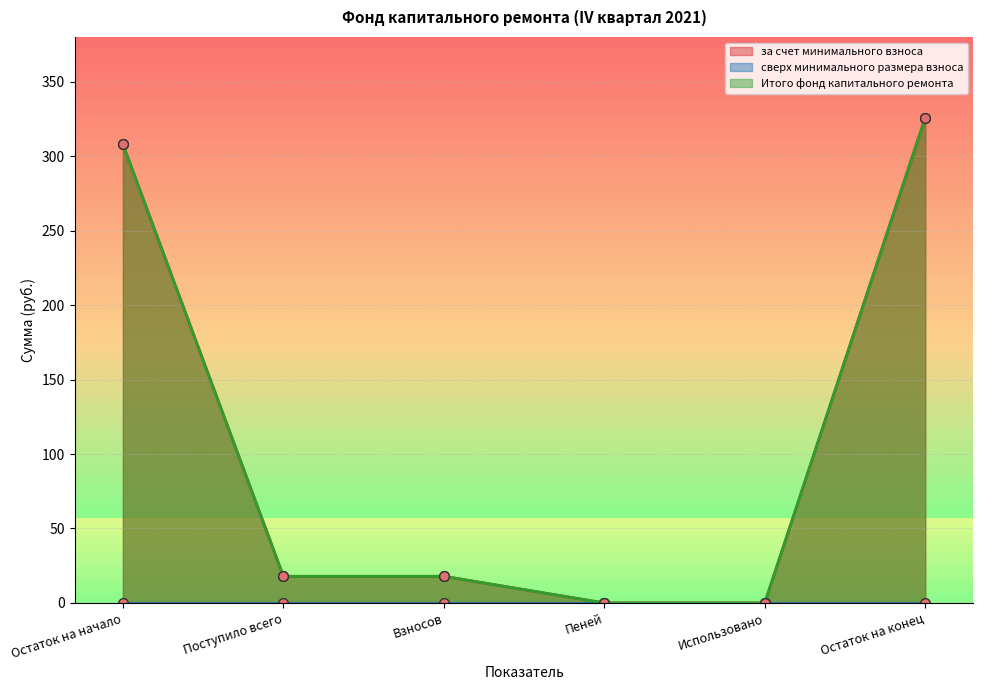

Reading right to left, list all the values displayed in this chart.

за счет минимального взноса: 325.8	0.0	0.0	17.9	17.9	307.9
Итого фонд капитального ремонта: 325.8	0.0	0.0	17.9	17.9	307.9